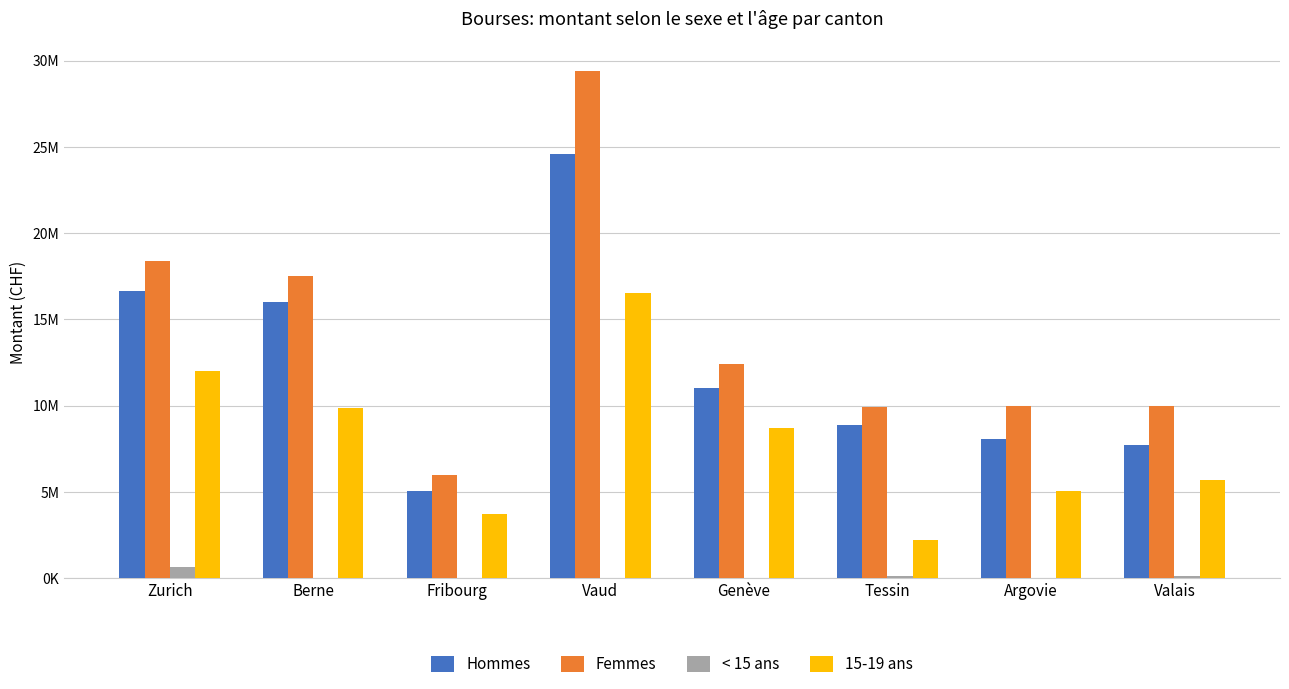

What are all the series names shown in the legend?

Hommes, Femmes, < 15 ans, 15-19 ans